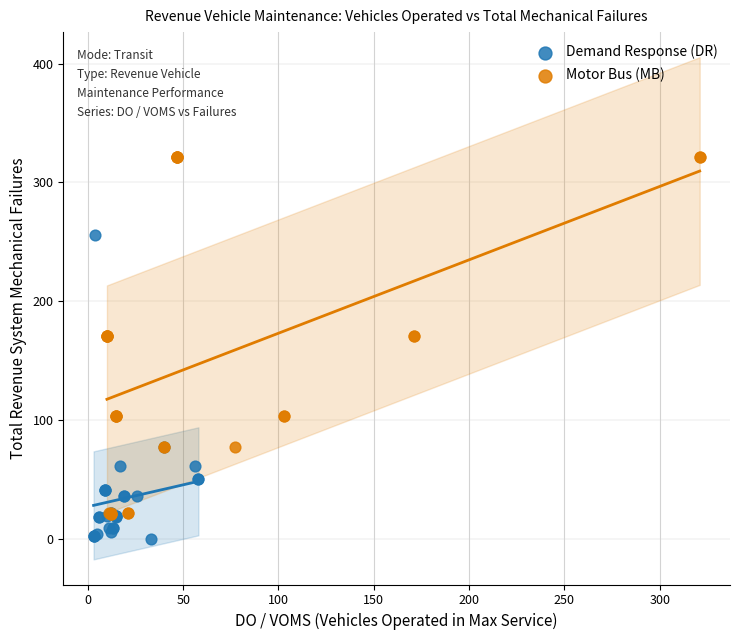

Which series reaches the maximum Y coordinate?

Motor Bus (MB)